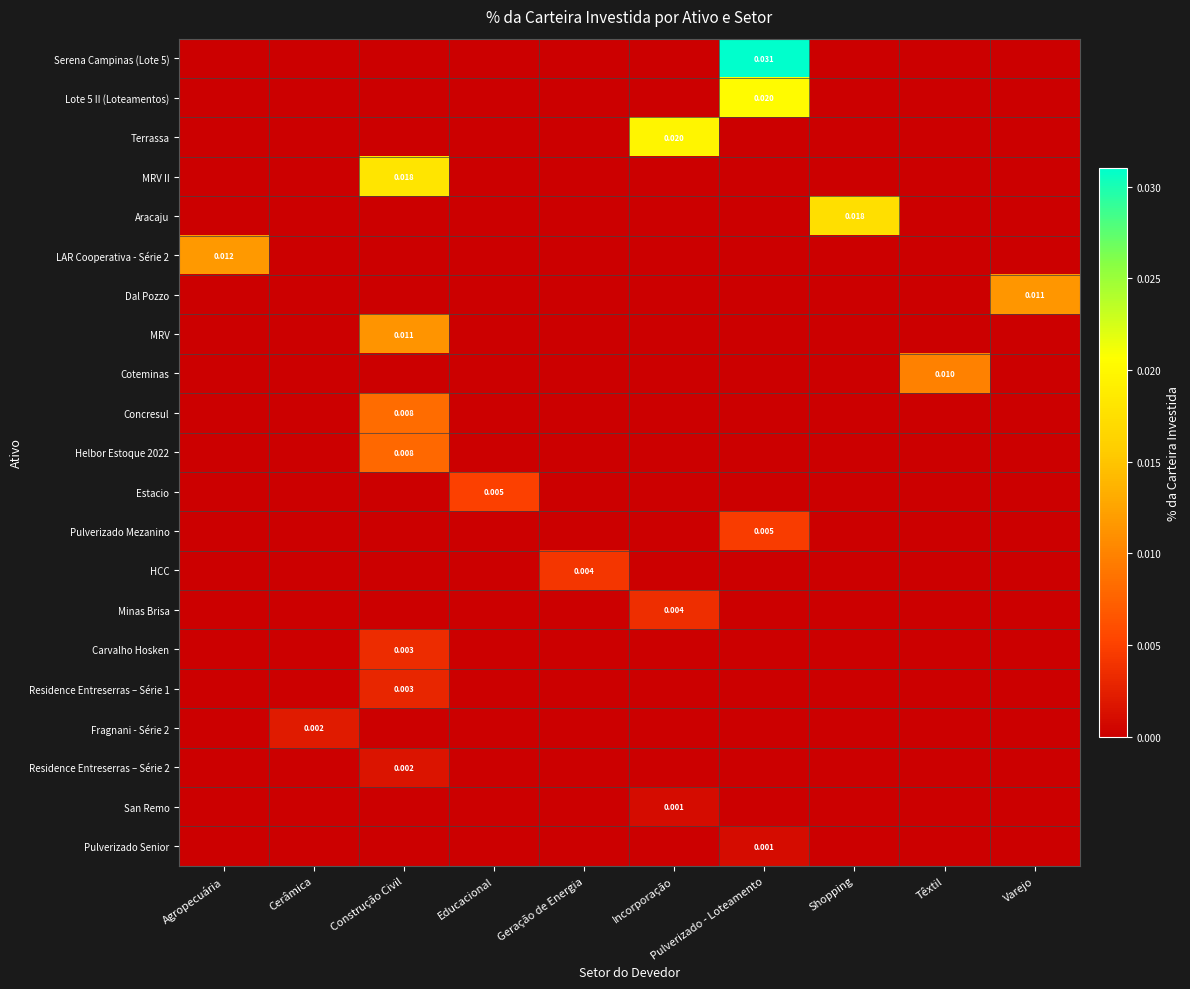

What is the total value across all series at Pulverizado - Loteamento?

0.1